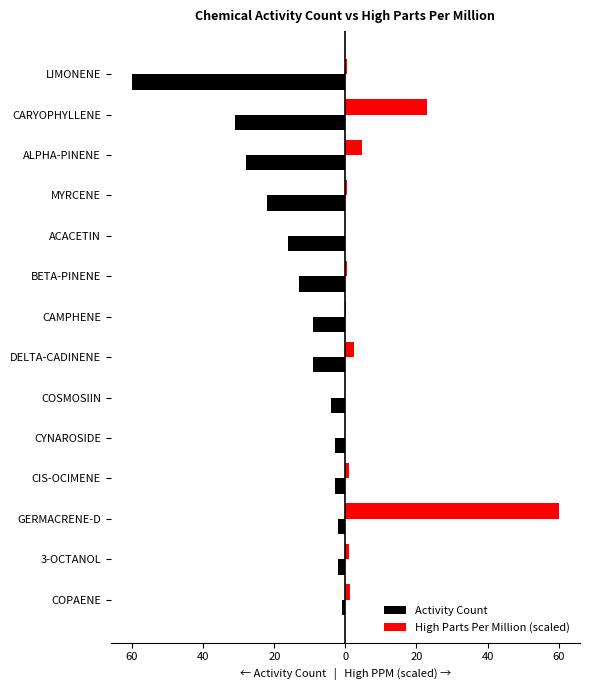

At how many categories does at least one series exceed 27?

1